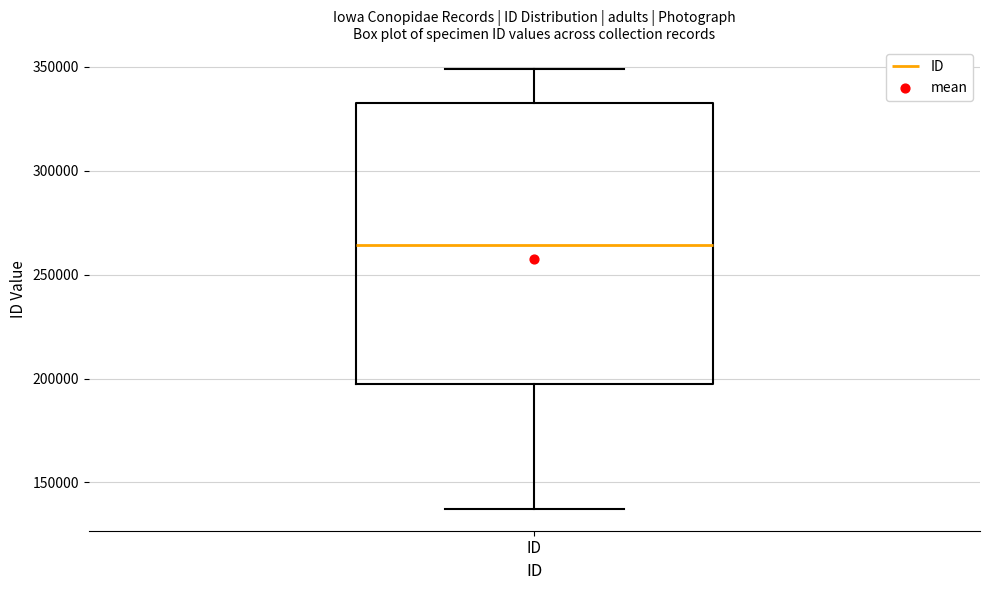

Where is the lower edge of the box for ID on the y-axis? The values are not printed on the chart, so give them approximately, as read against the axis.

195000